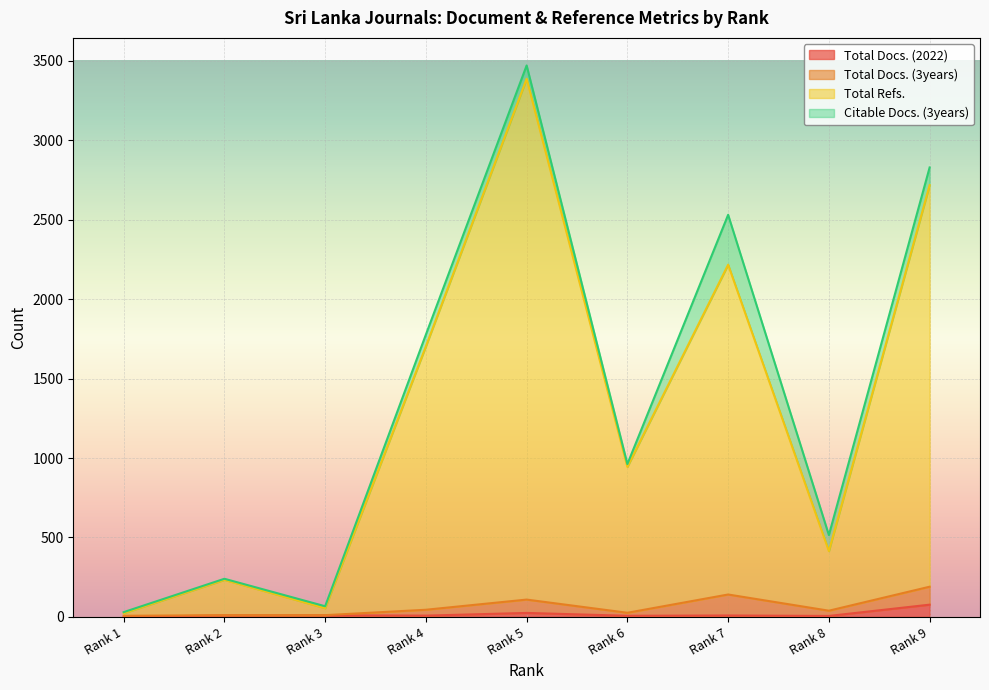

What is the highest value of the Total Docs. (2022) series?

77